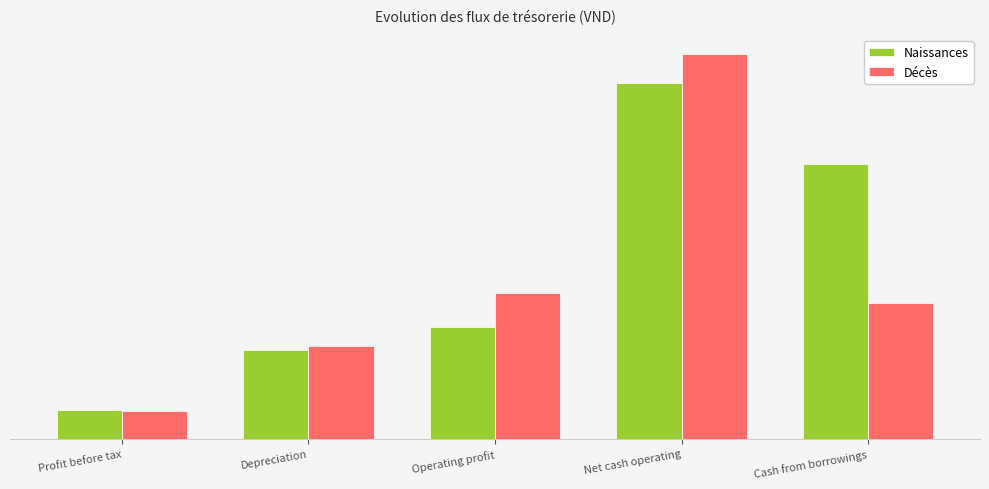

Reading right to left, transcribe all the data shown in this chart.

Naissances: 98151647261	127017641023	39983446368	31522670184	10328898818
Décès: 48397547544	137155490598	51843085117	33036659663	9939703771